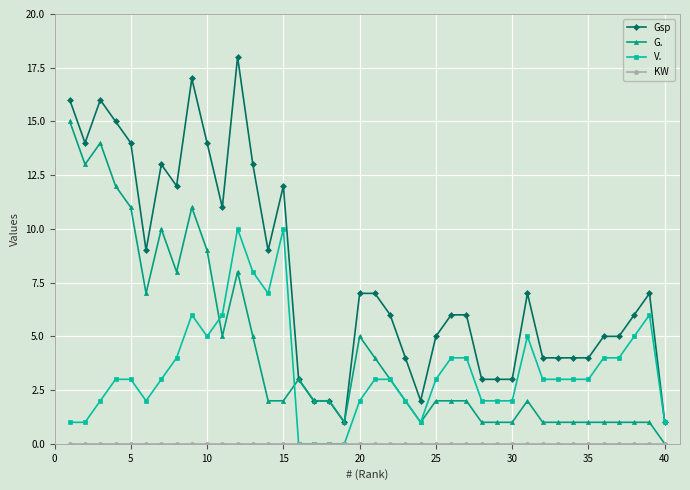

What is the value of the G. point at the 39th from the left?

1